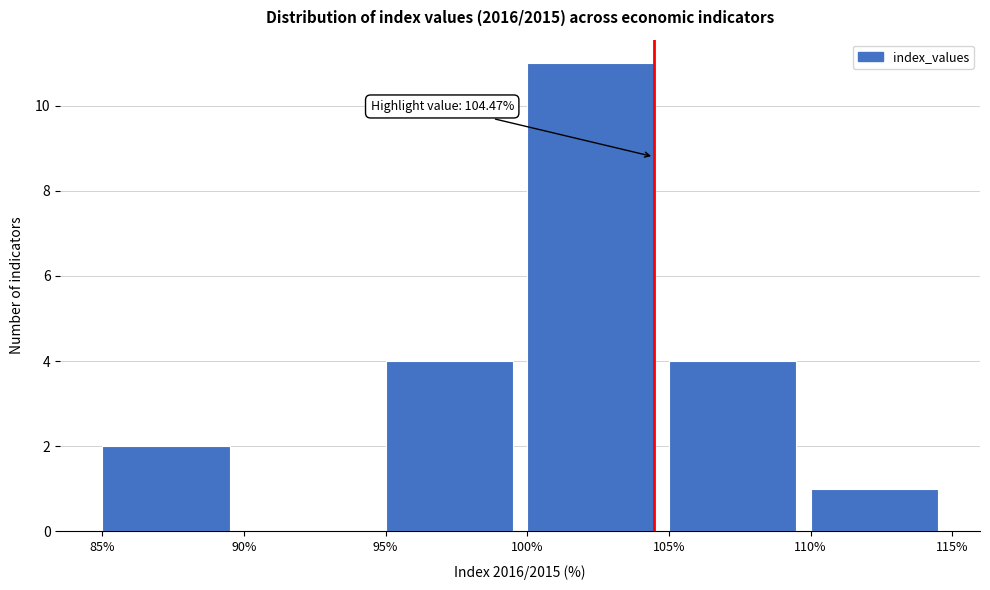

Which range on the x-axis has the tallest bar?

100% to 105%